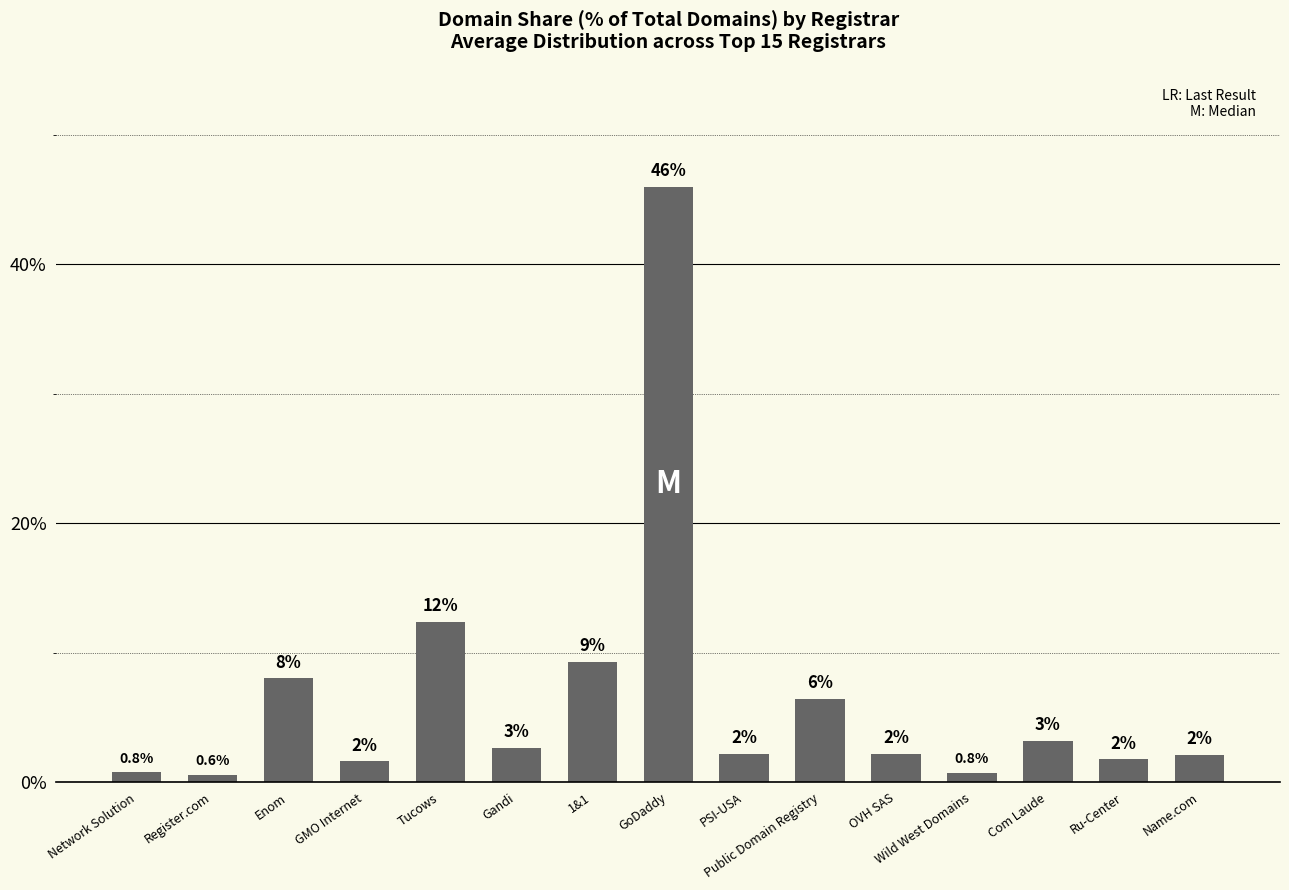

Reading right to left, what are all the values shown in this chart?

2.1	1.8	3.2	0.8	2.2	6.4	2.2	46.0	9.3	2.7	12.4	1.6	8.0	0.6	0.8